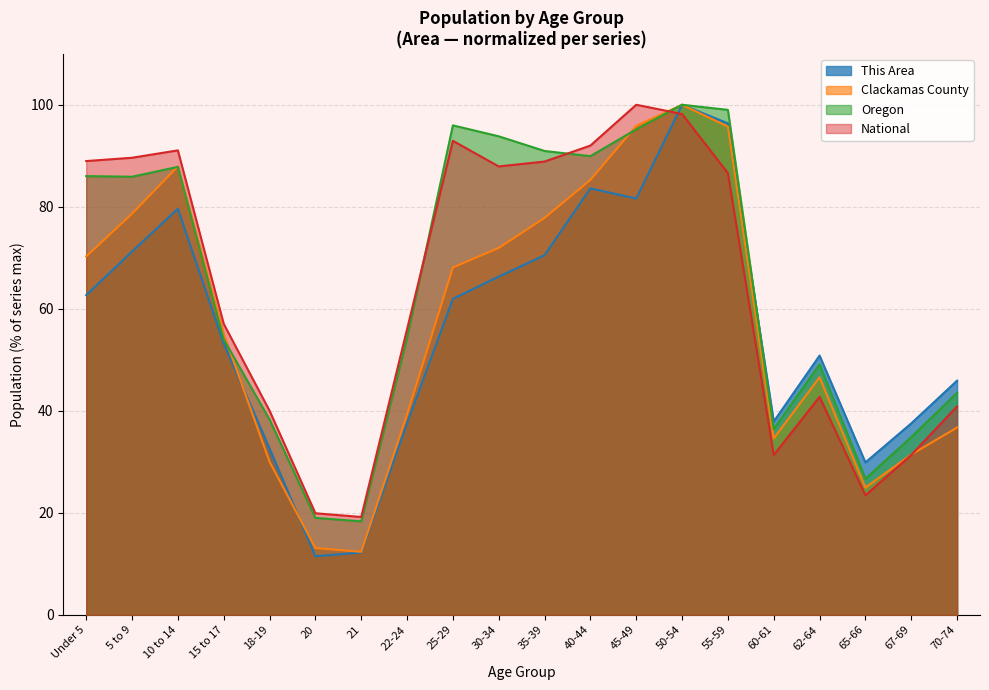

Which series ends up on top after the final intersection of Clackamas County and National?

National